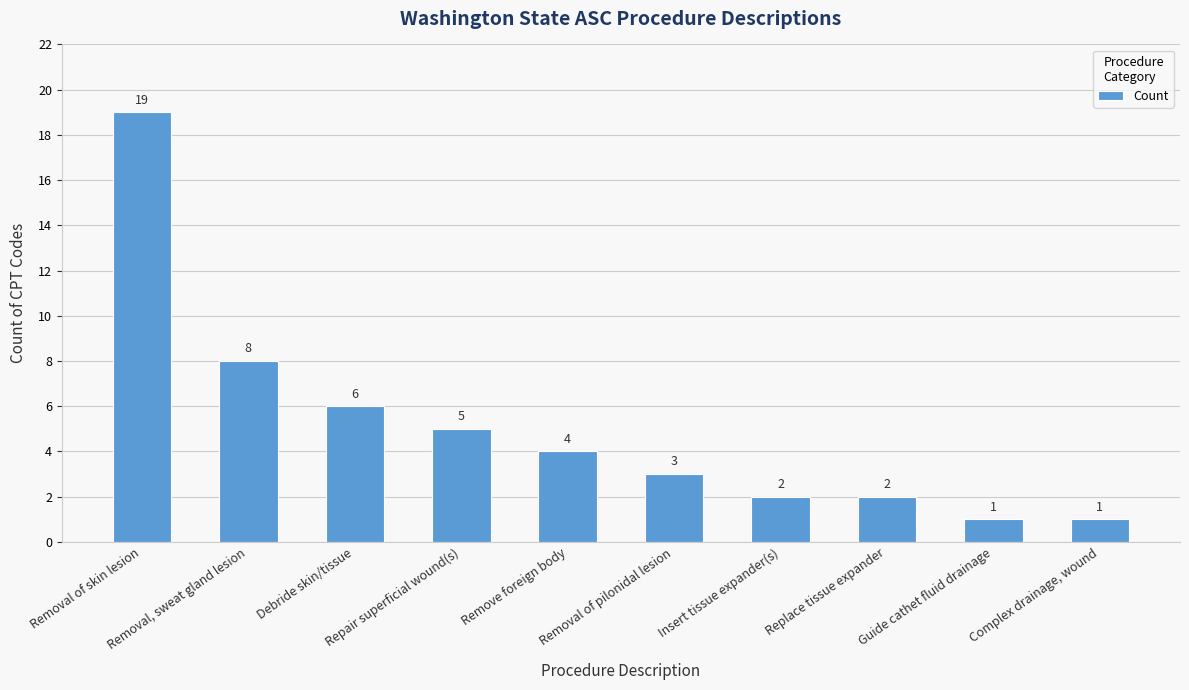

What is the maximum value shown in the chart?

19